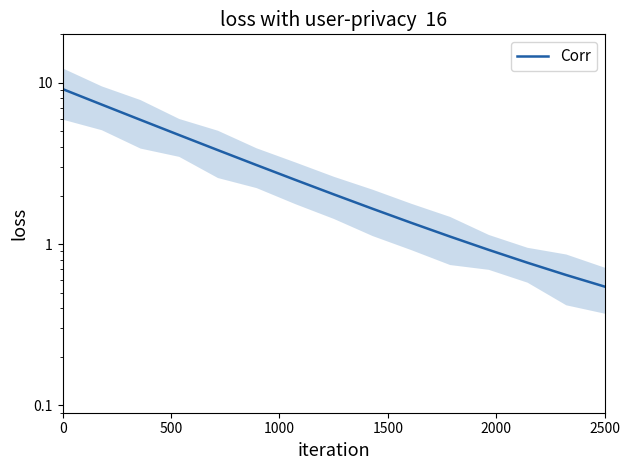

What is the minimum value shown in the chart?

0.5